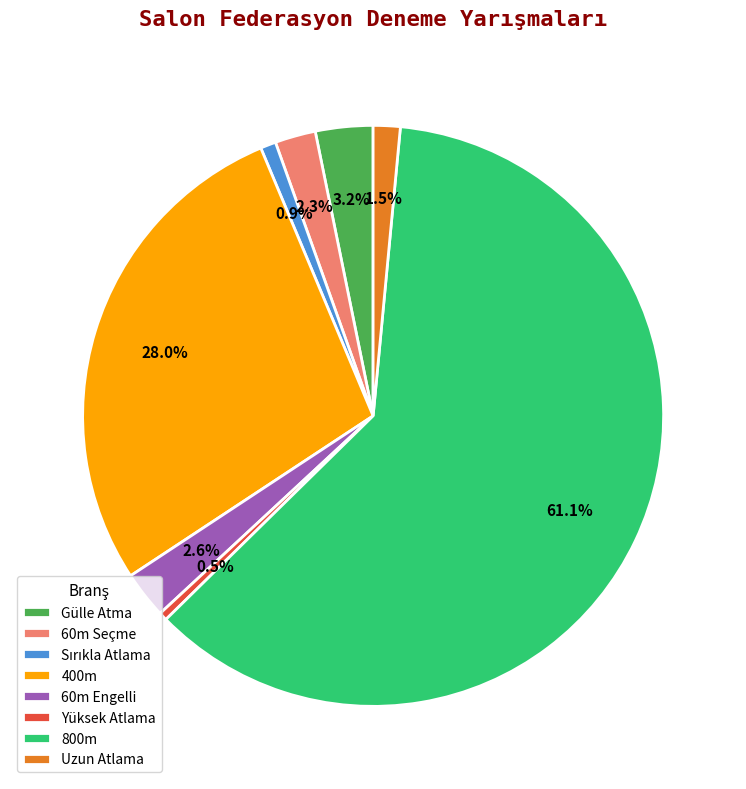

To the nearest percent, what is the combined percentage of 60m Engelli and Uzun Atlama?

4%